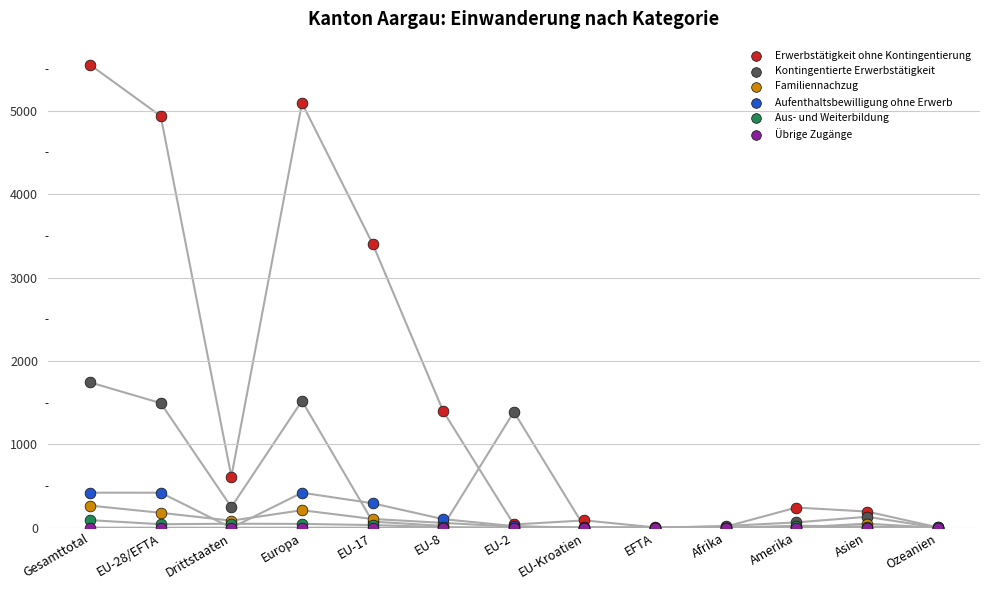

Across all series, what Y value is closest to 2775?

3405